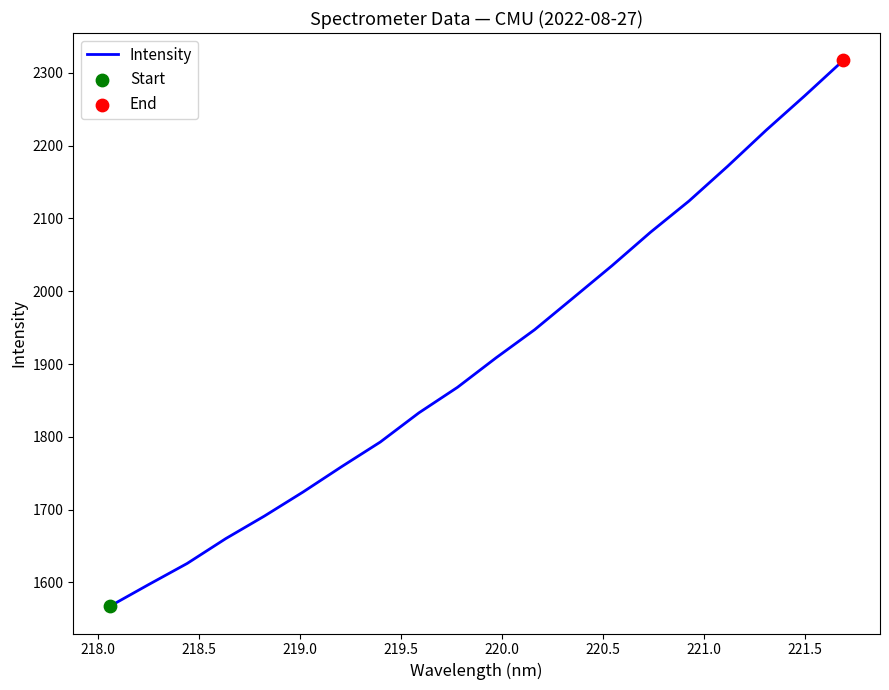

What is the difference between the maximum and minimum values?

749.8